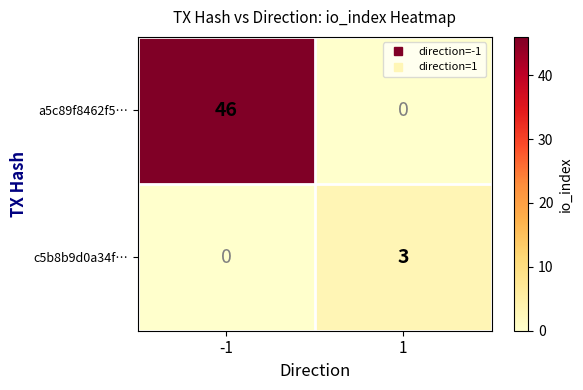

What is the total value across all series at -1?

46